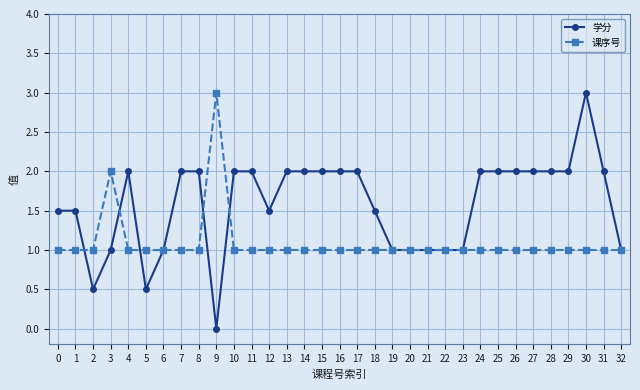

Reading left to right, extract all data points from this chart.

学分: 1.5	1.5	0.5	1.0	2.0	0.5	1.0	2.0	2.0	0.0	2.0	2.0	1.5	2.0	2.0	2.0	2.0	2.0	1.5	1.0	1.0	1.0	1.0	1.0	2.0	2.0	2.0	2.0	2.0	2.0	3.0	2.0	1.0
课序号: 1.0	1.0	1.0	2.0	1.0	1.0	1.0	1.0	1.0	3.0	1.0	1.0	1.0	1.0	1.0	1.0	1.0	1.0	1.0	1.0	1.0	1.0	1.0	1.0	1.0	1.0	1.0	1.0	1.0	1.0	1.0	1.0	1.0